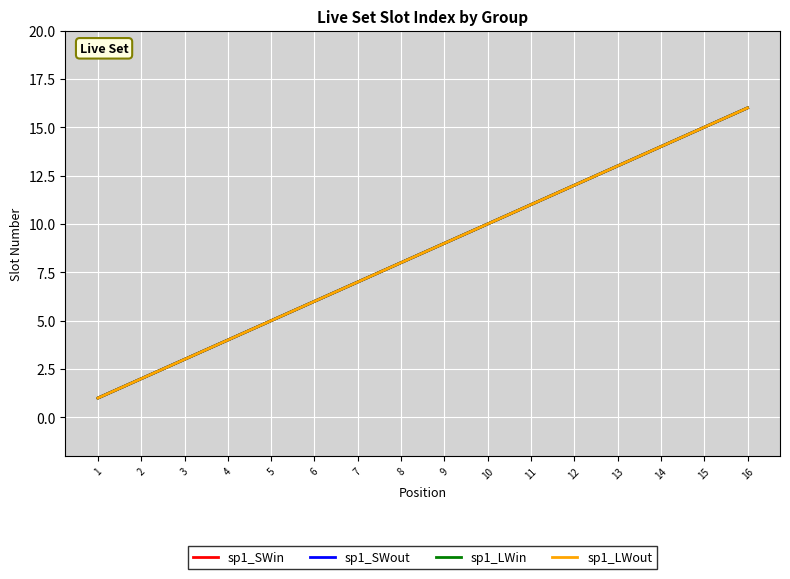

What is the sum of the sp1_LWin values at 9 and 14?

23